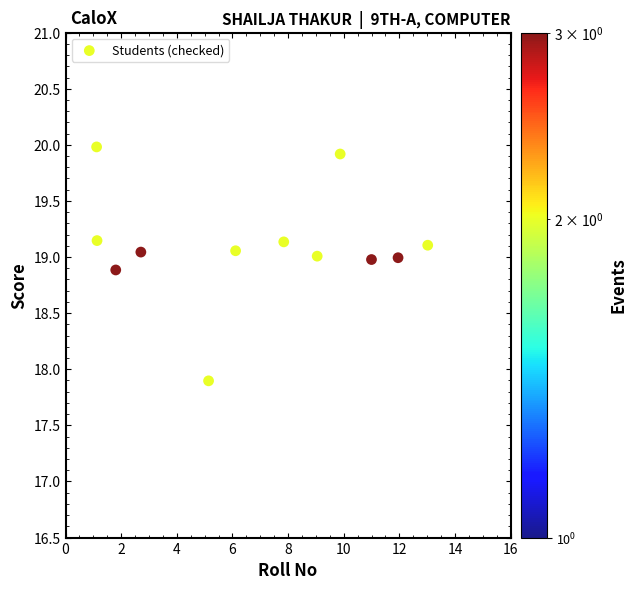

What is the range of Y values (max minus min)?

2.1